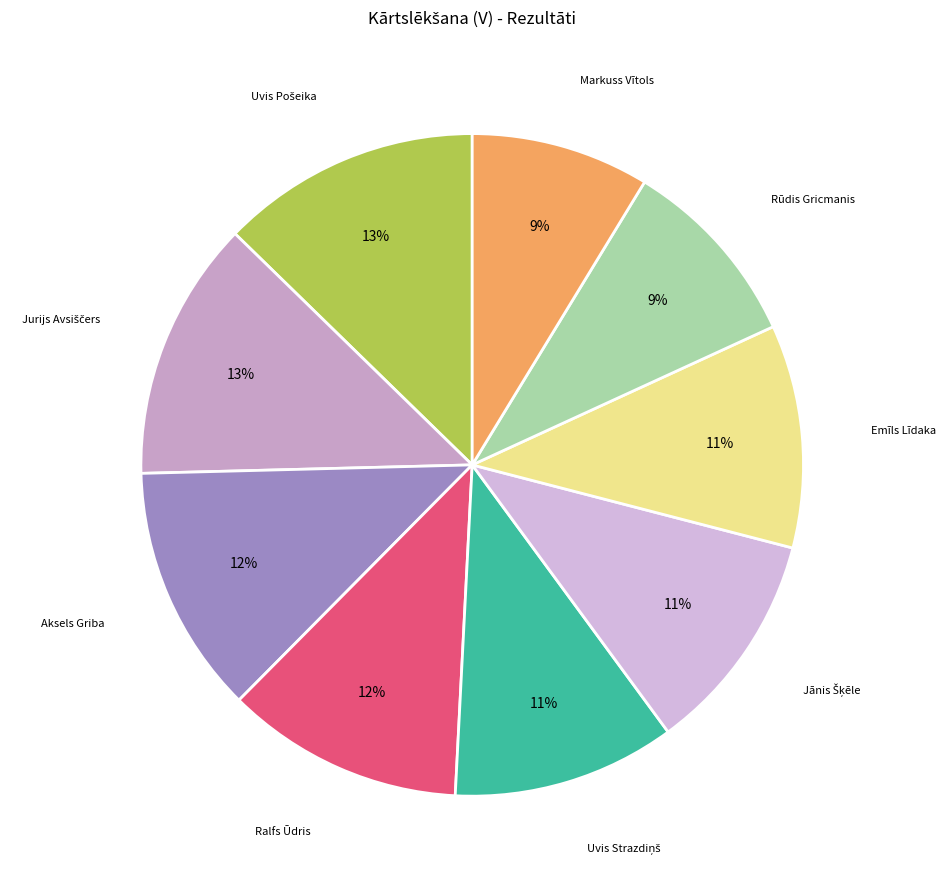

To the nearest percent, what is the average slice percentage?

11%